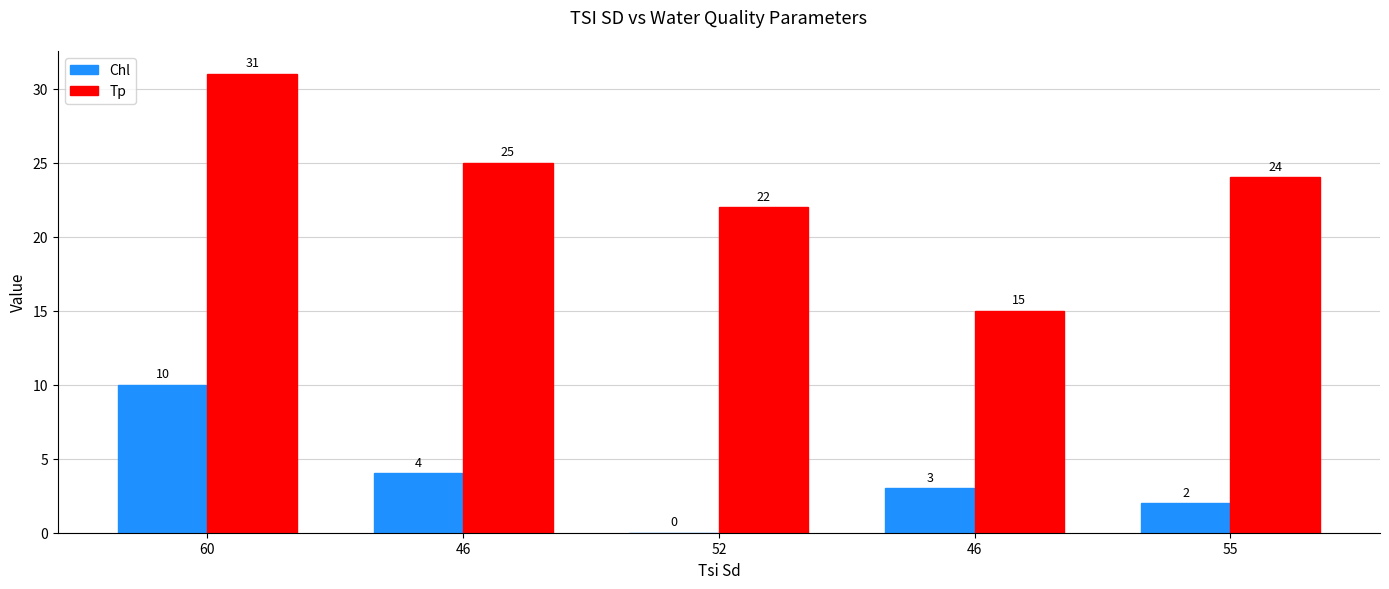

How many Chl values are between 2 and 4?

3